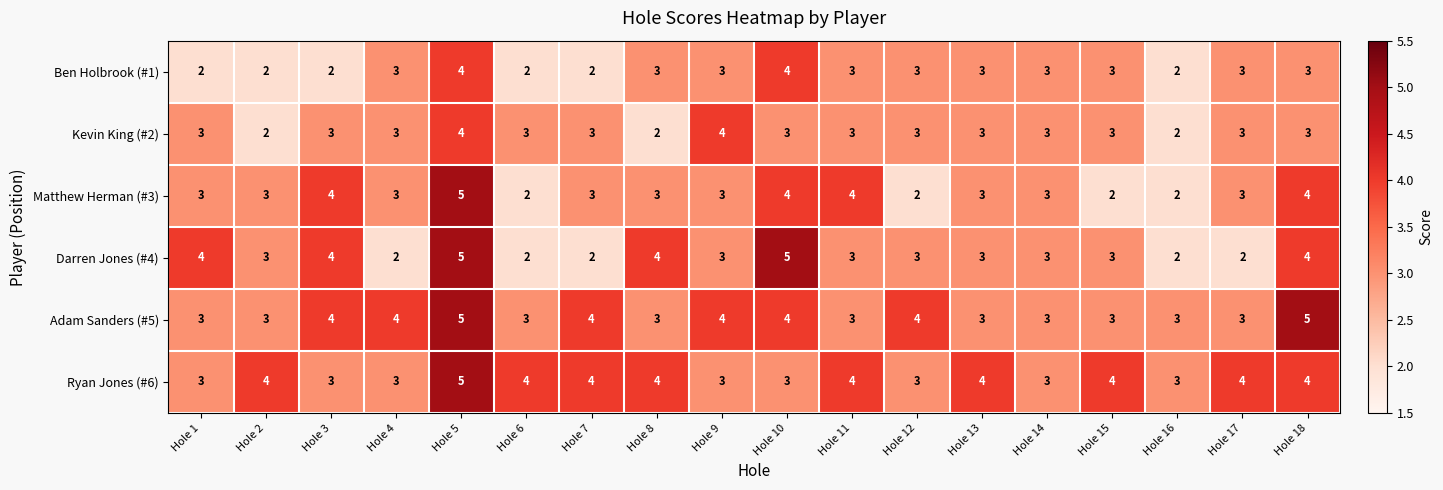

What is the difference between the second highest and minimum values in the Darren Jones (#4) series?

3